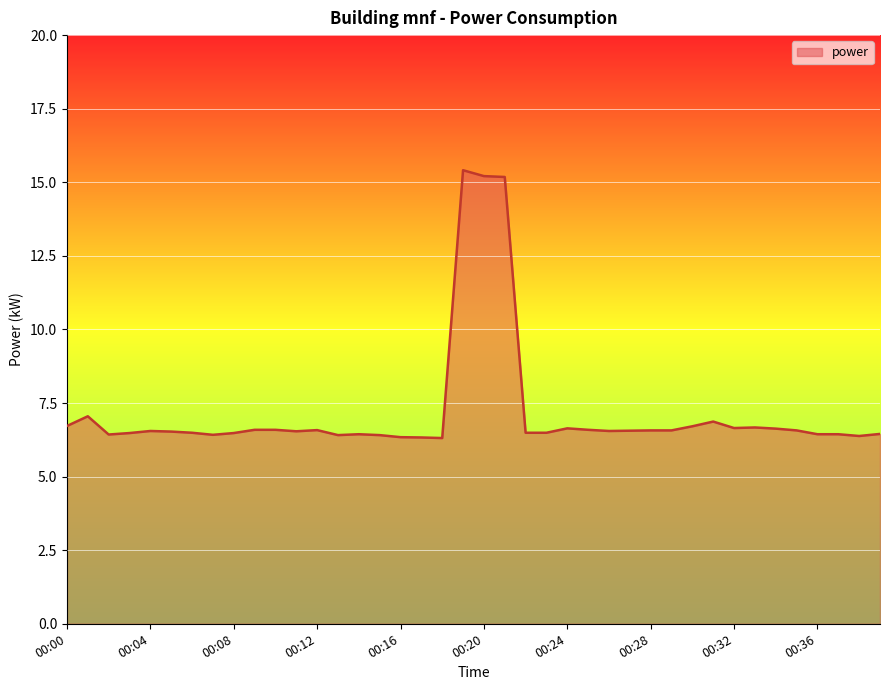

What is the smallest value displayed?

6.3